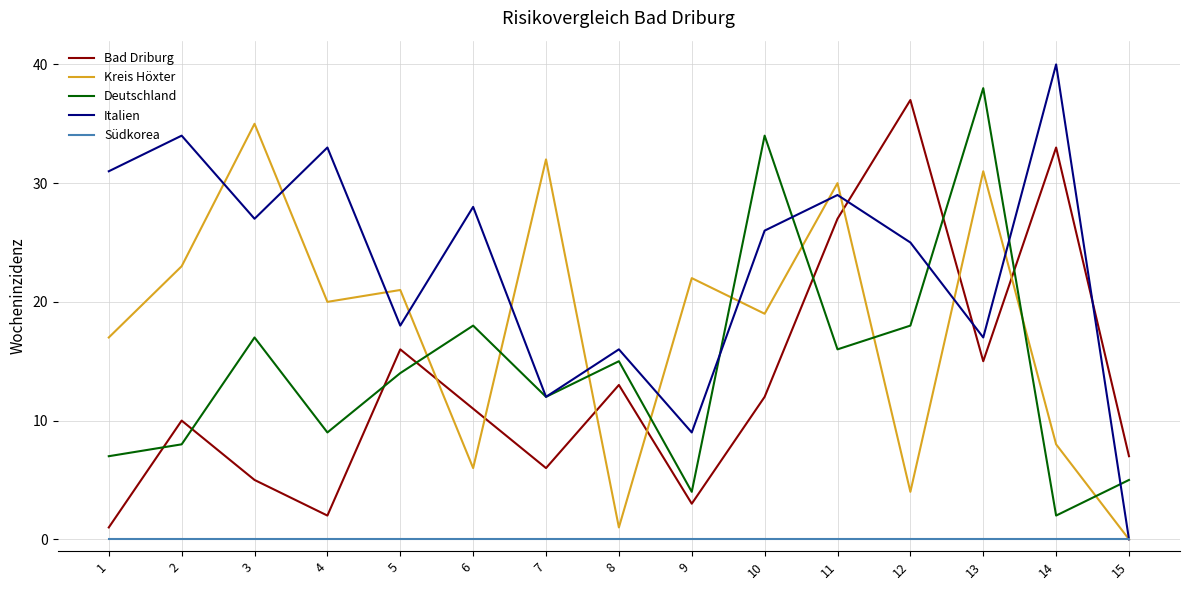

What is the maximum value shown in the chart?

40